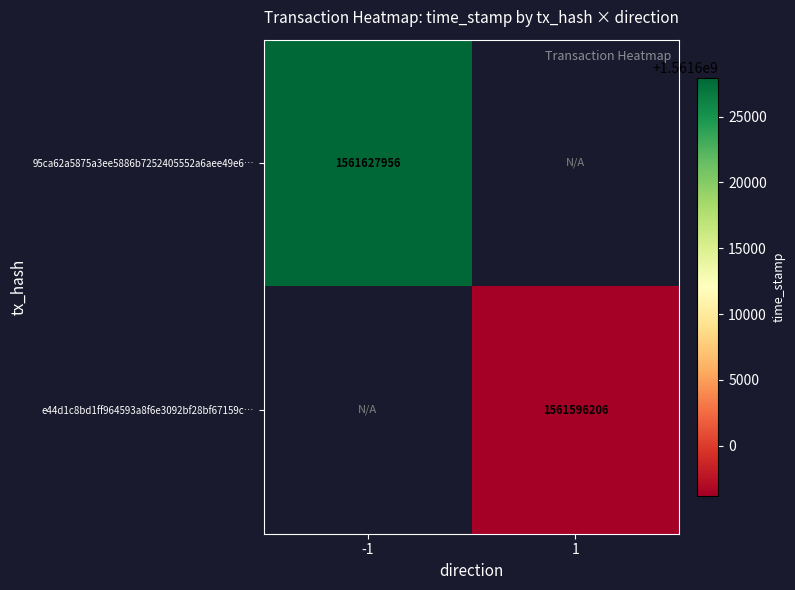

True or false: e44d1c8bd1ff964593a8f6e3092bf28bf67159c… has a value of 479843782.3 at 1.

False